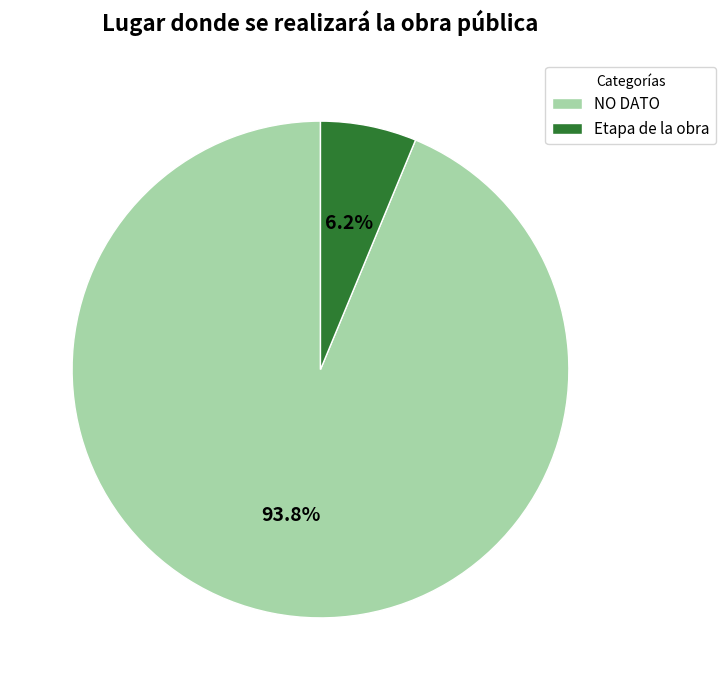

How many slices are in this pie chart?

2